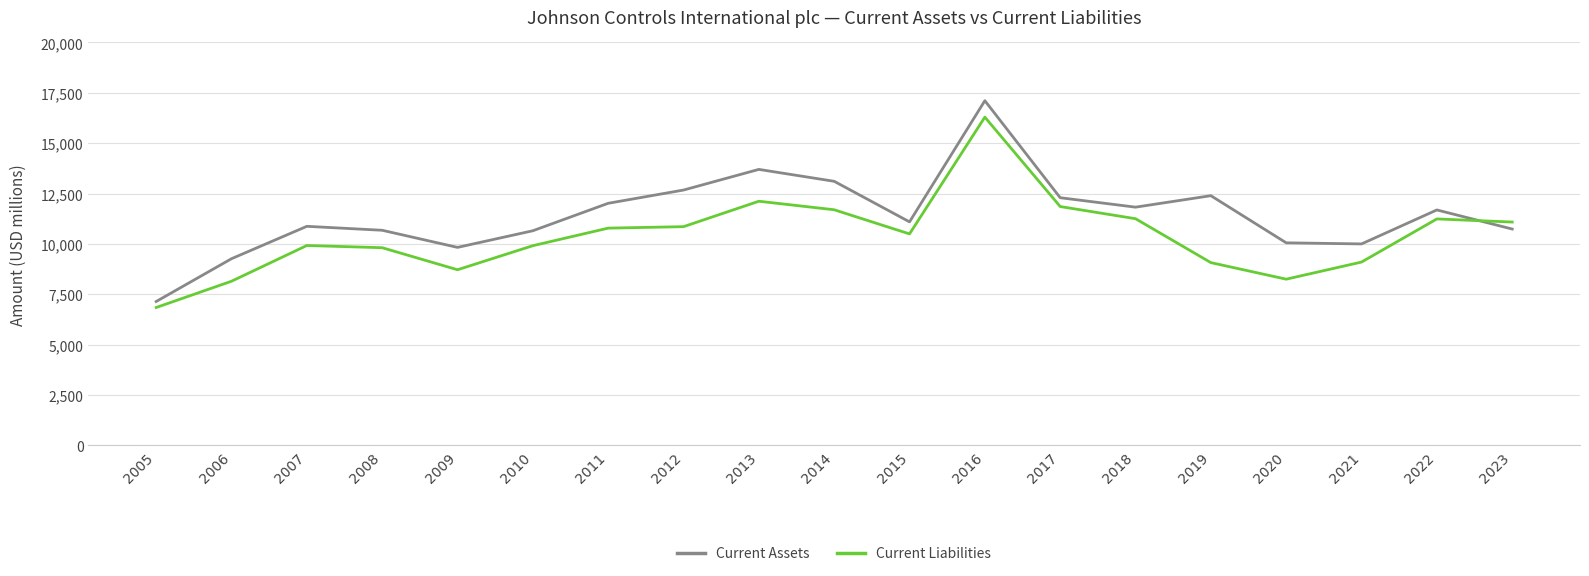

What is the minimum value shown in the chart?

6841